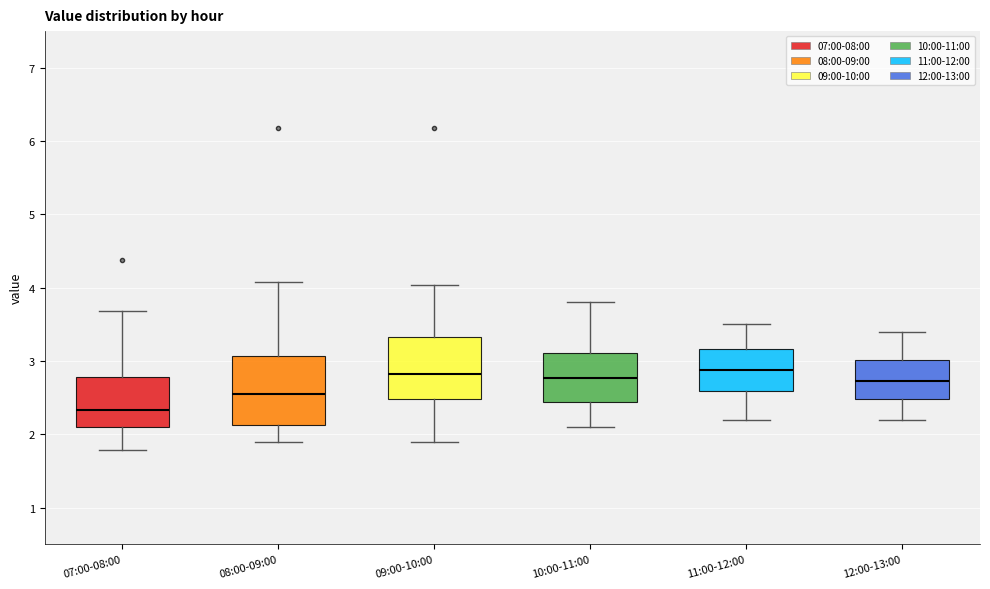

Reading left to right, transcribe this box plot: for each box, give where its median line is, the range the box spans, and where its two whiskers end, as read against the y-axis. The values are not printed on the chart, so give them approximately, as read against the axis.

07:00-08:00: median 2.3, box 2.1 to 2.8, whiskers 1.8 to 3.7
08:00-09:00: median 2.6, box 2.1 to 3.1, whiskers 1.9 to 4.1
09:00-10:00: median 2.8, box 2.5 to 3.3, whiskers 1.9 to 4.0
10:00-11:00: median 2.8, box 2.4 to 3.1, whiskers 2.1 to 3.8
11:00-12:00: median 2.9, box 2.6 to 3.2, whiskers 2.2 to 3.5
12:00-13:00: median 2.7, box 2.5 to 3.0, whiskers 2.2 to 3.4